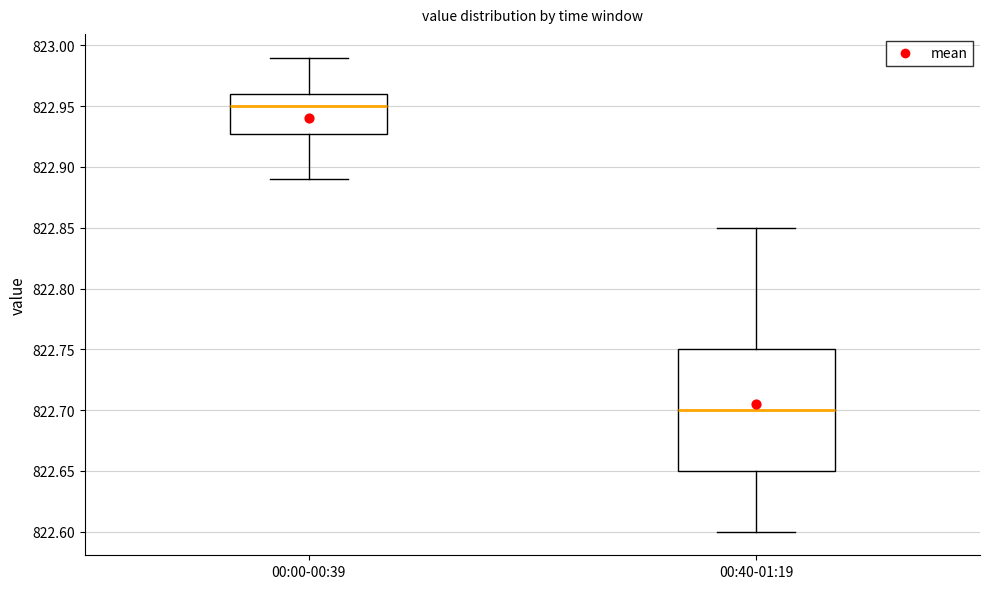

Reading left to right, read every box against the y-axis: the position of its median line, the range the box covers, and the ends of its whiskers. The values are not printed on the chart, so give them approximately, as read against the axis.

00:00-00:39: median 822.95, box 822.93 to 822.96, whiskers 822.89 to 822.99
00:40-01:19: median 822.70, box 822.65 to 822.75, whiskers 822.60 to 822.85